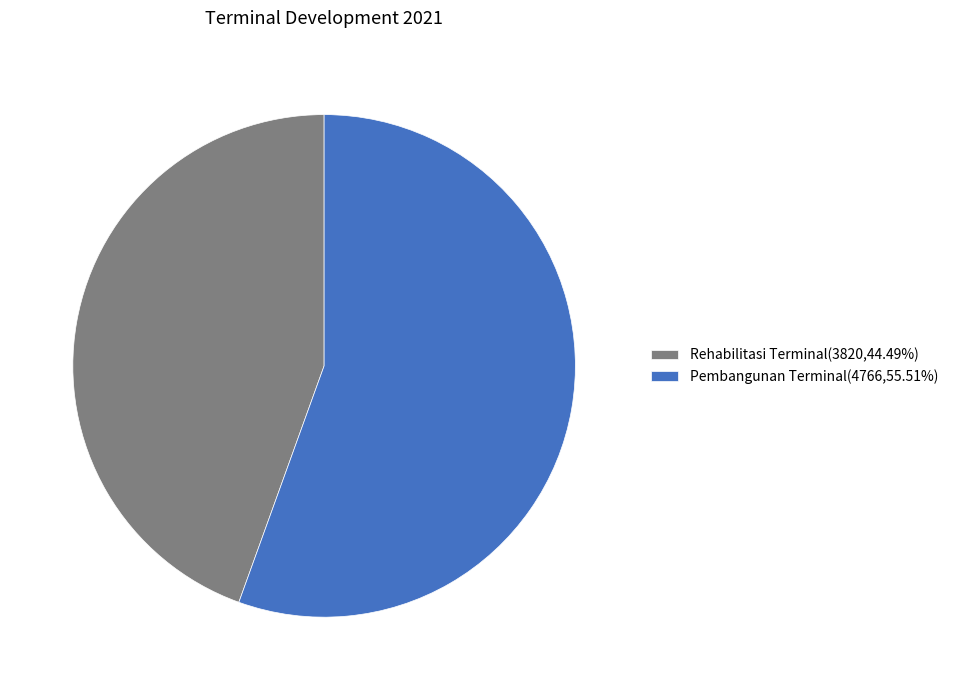

How many segments does this pie chart have?

2